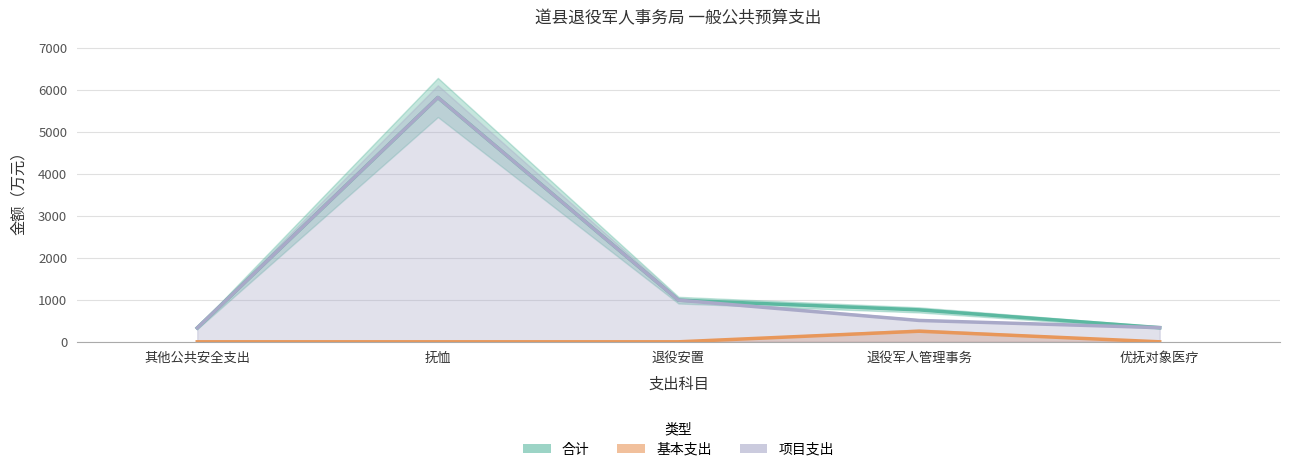

What is the difference between the highest and lowest values at 退役安置?

990.8